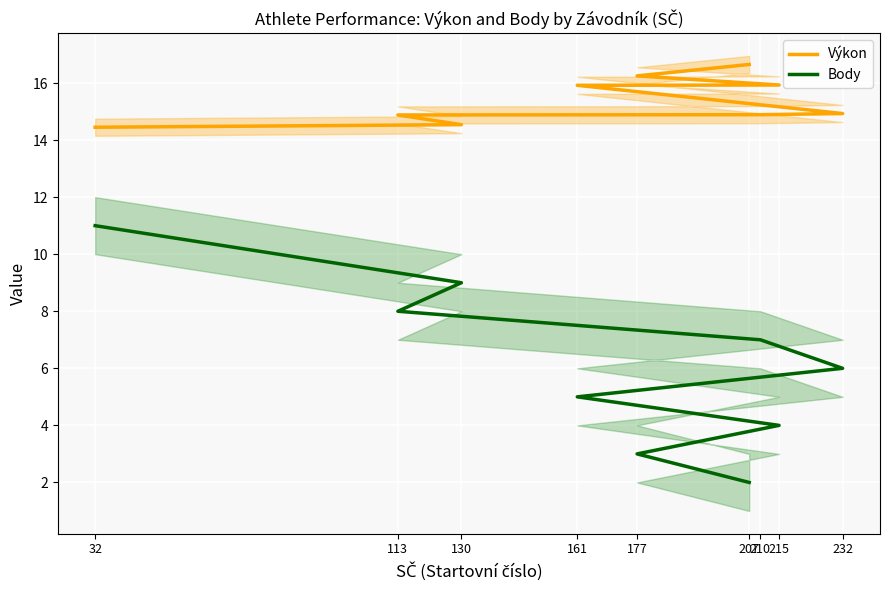

What are all the series names shown in the legend?

Výkon, Body